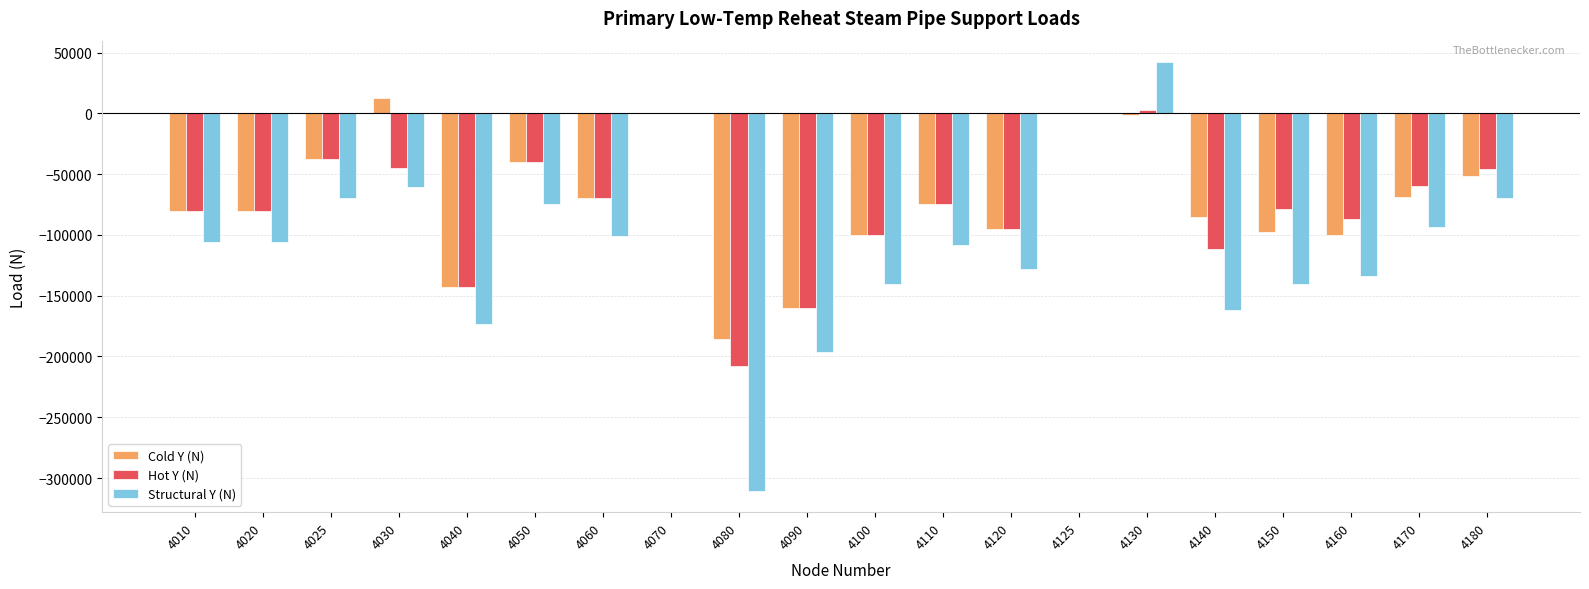

How many groups of bars are there?

20